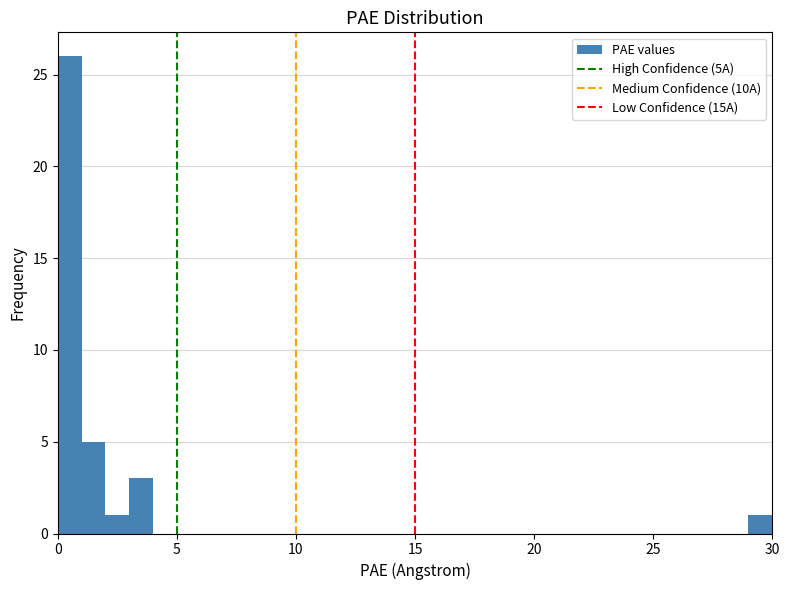

Around what value on the x-axis is the tallest bar? Give the approximate position of its centre, as read against the axis.

0.5